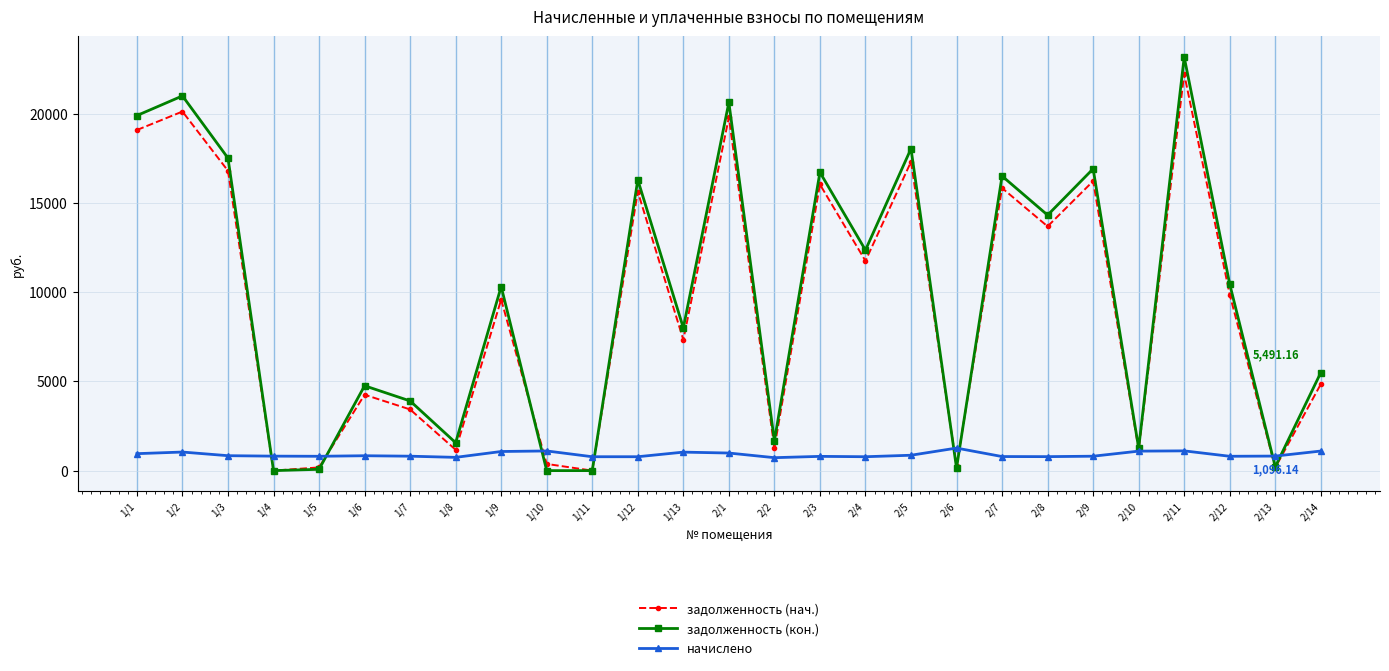

Is the value of начислено at 1/2 greater than the value of задолженность (кон.) at 1/11?

Yes